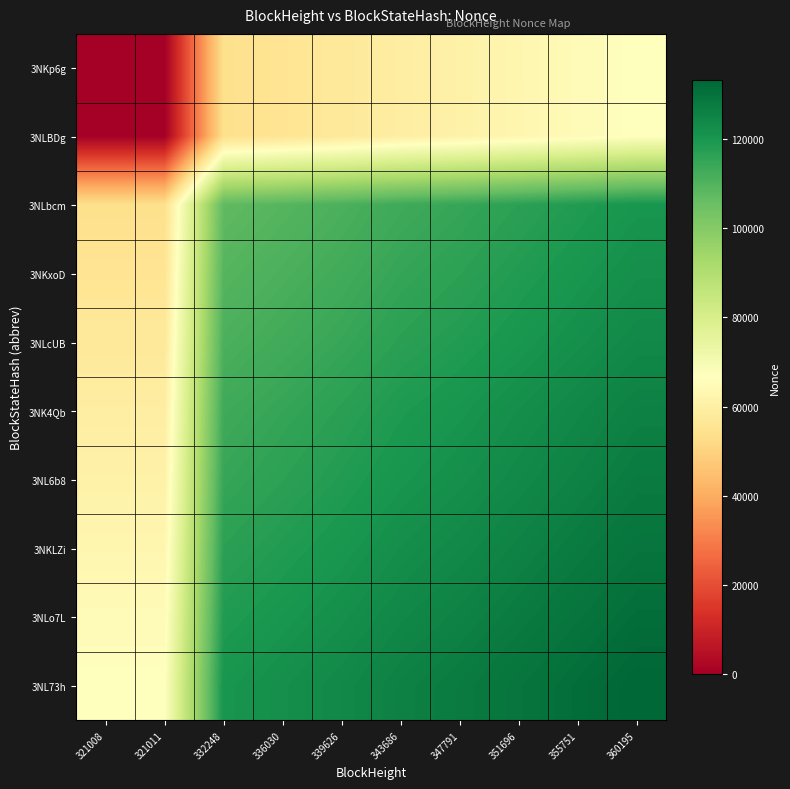

List the series in order of their peak value, highest first.

3NL73h, 3NLo7L, 3NKLZi, 3NL6b8, 3NK4Qb, 3NLcUB, 3NKxoD, 3NLbcm, 3NKp6g, 3NLBDg